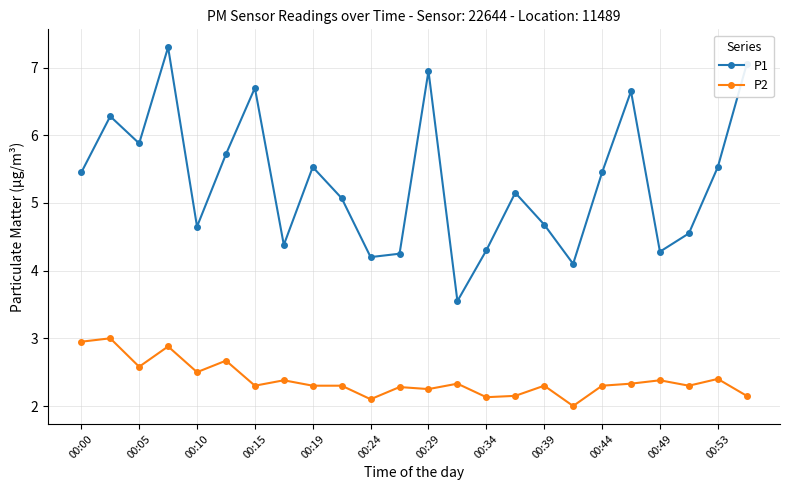

True or false: P1 and P2 cross at least once.

False